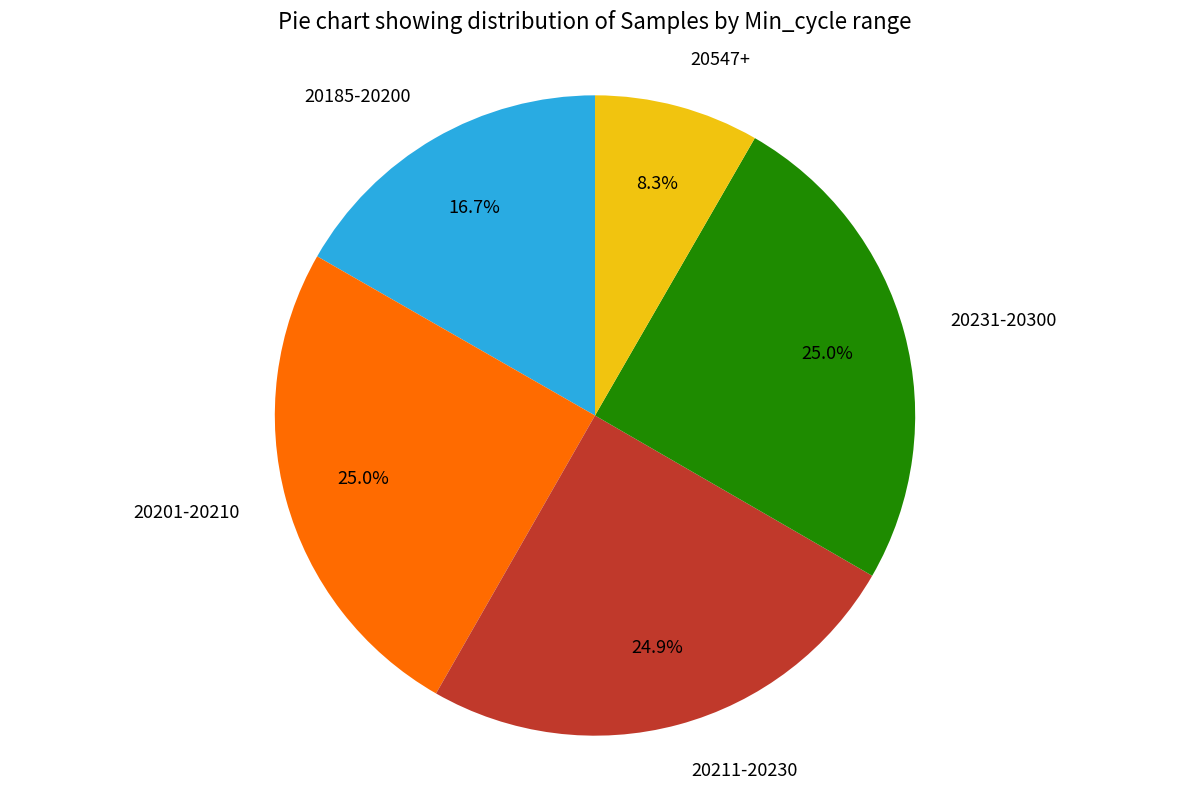

What is the smallest slice in the pie chart?

20547+